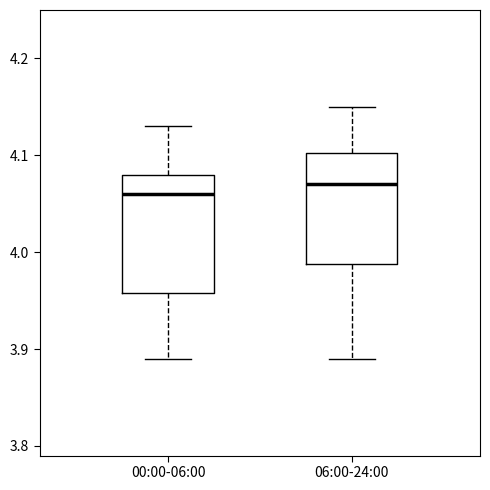

Where does the lower whisker of the box for 06:00-24:00 end on the y-axis? The values are not printed on the chart, so give them approximately, as read against the axis.

3.89